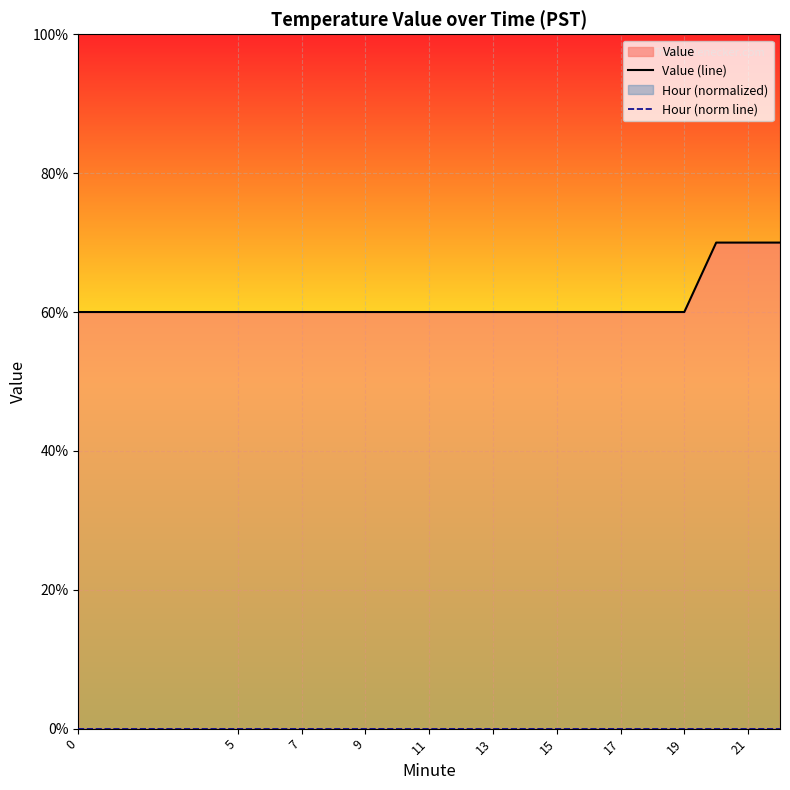

What is the label of the 7th point from the left?

9